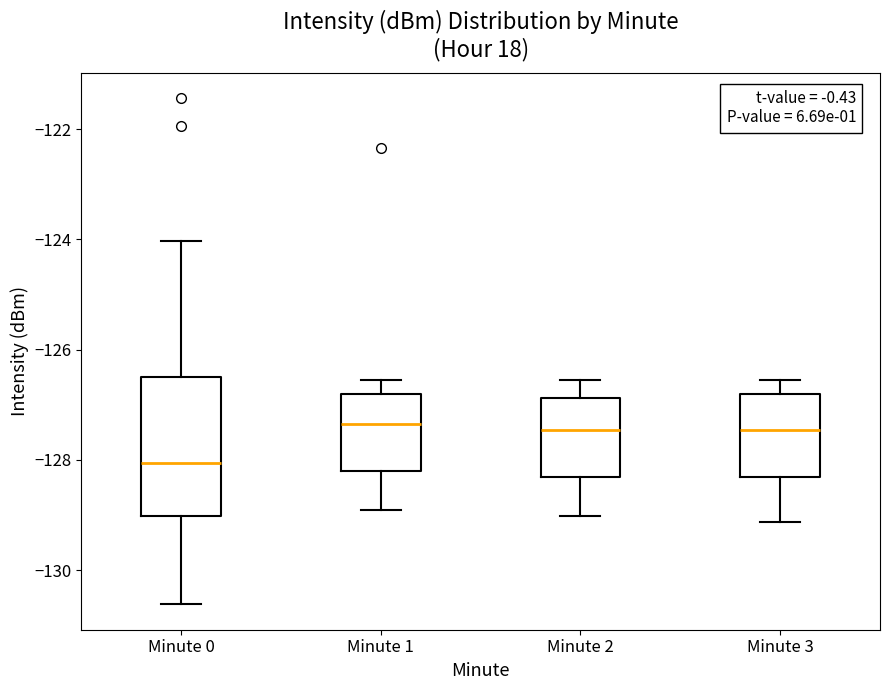

Reading left to right, transcribe this box plot: for each box, give where its median line is, the range the box spans, and where its two whiskers end, as read against the y-axis. The values are not printed on the chart, so give them approximately, as read against the axis.

Minute 0: median -128.0, box -129.0 to -126.4, whiskers -130.6 to -124.0
Minute 1: median -127.4, box -128.2 to -126.8, whiskers -129.0 to -126.6
Minute 2: median -127.4, box -128.4 to -126.8, whiskers -129.0 to -126.6
Minute 3: median -127.4, box -128.4 to -126.8, whiskers -129.2 to -126.6